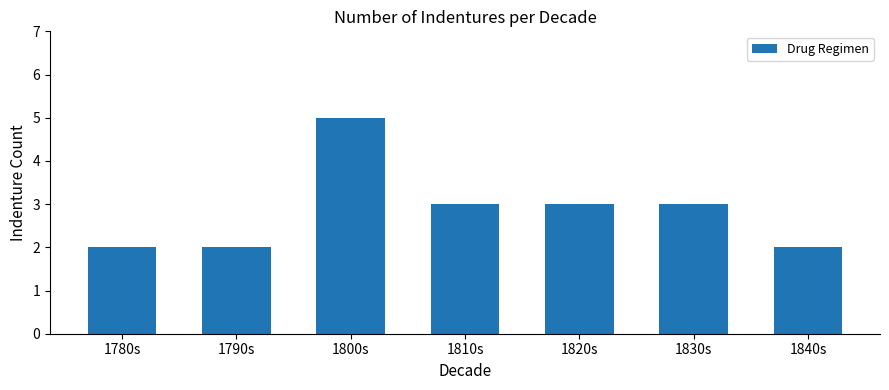

How many bars are there in total?

7